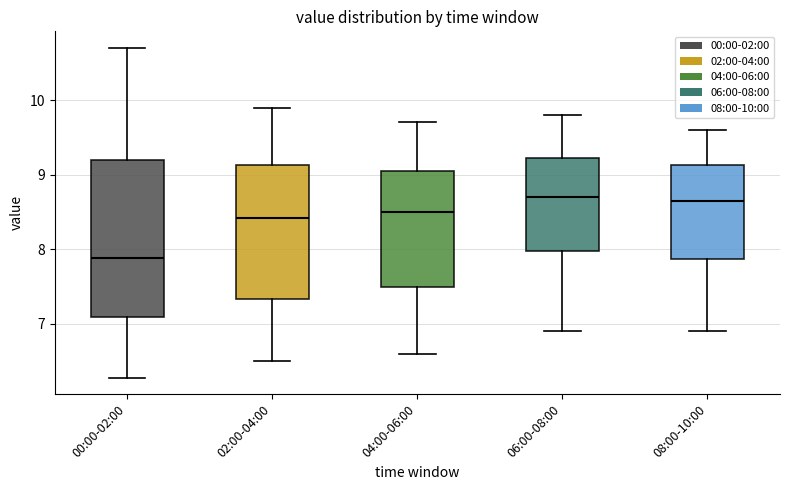

Where does the lower whisker of the box for 02:00-04:00 end on the y-axis? The values are not printed on the chart, so give them approximately, as read against the axis.

6.5